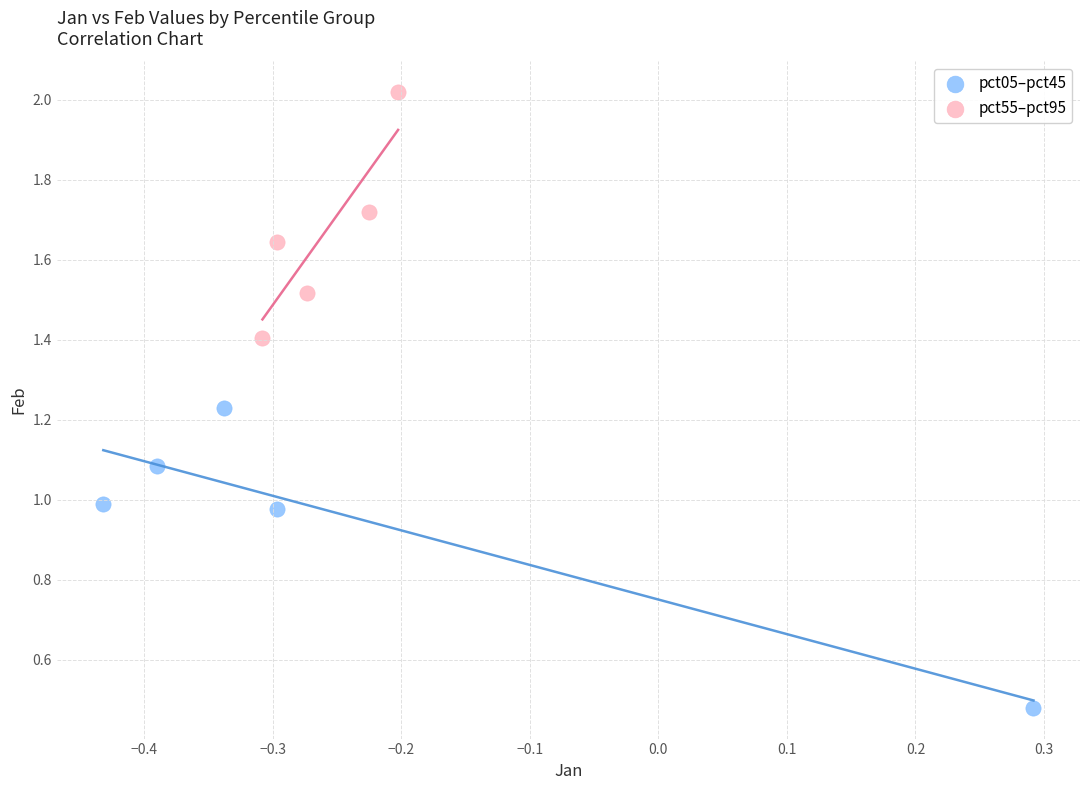

Which series contains the lowest Y value?

pct05–pct45